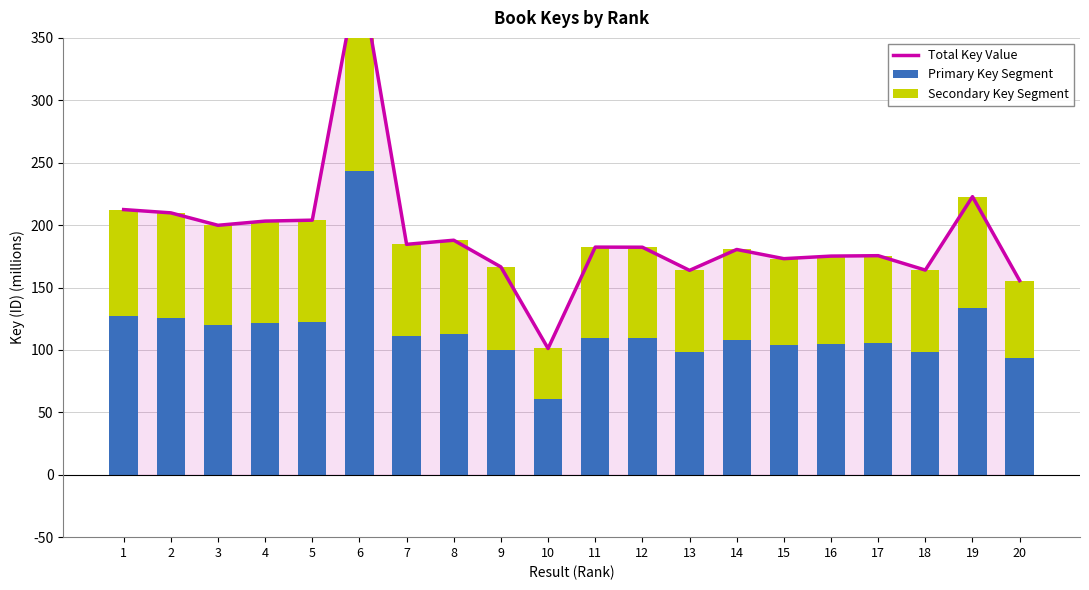

List the series in order of their peak value, lowest first.

Secondary Key Segment, Primary Key Segment, Total Key Value